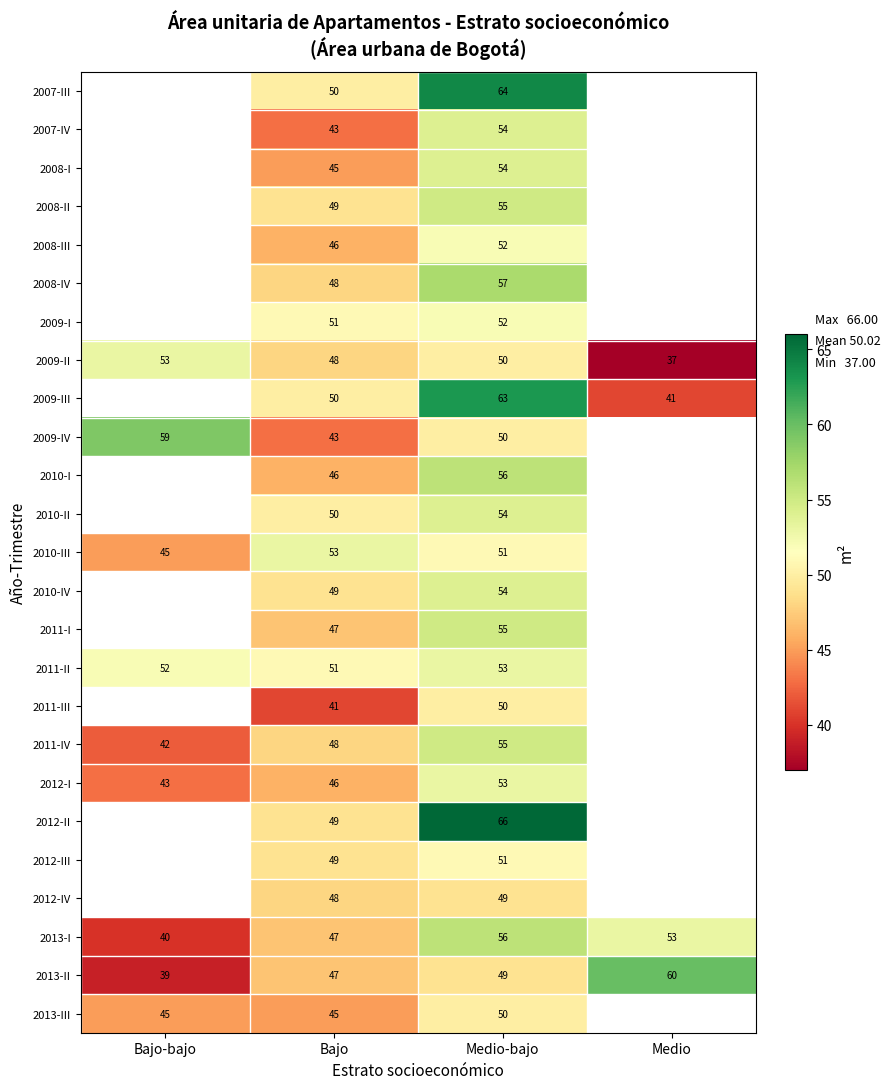

Between Bajo and Medio-bajo, which series saw the biggest shift?

2012-II